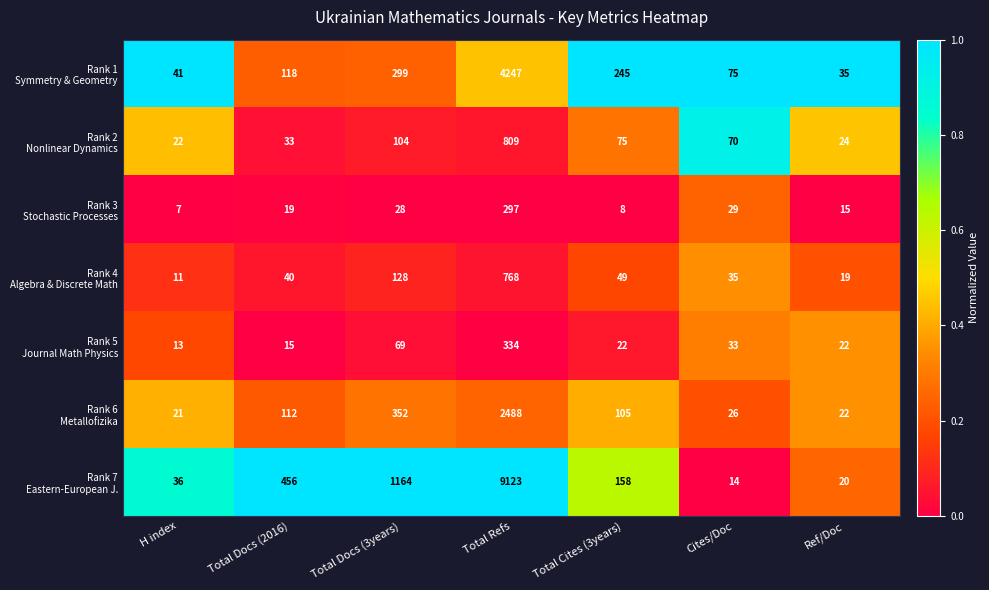

What is the difference between the highest and lowest values at H index?

34